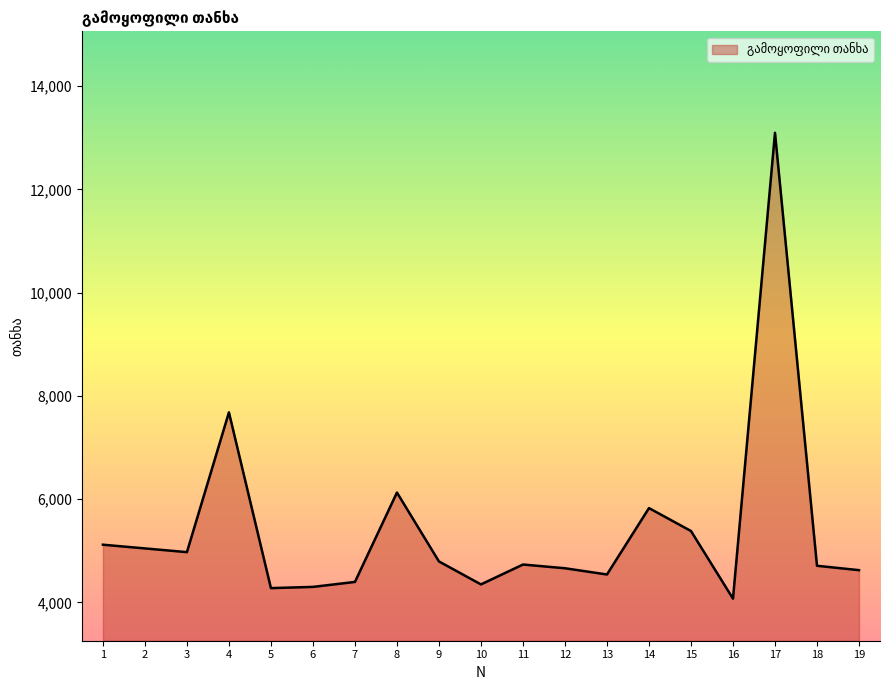

The chart shows a value of 13593 at 4. True or false?

False